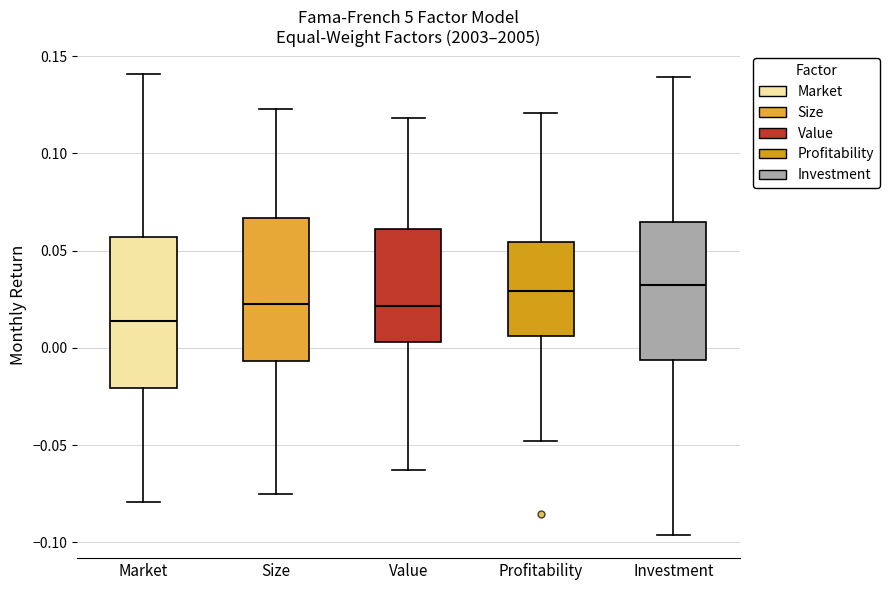

Reading left to right, transcribe this box plot: for each box, give where its median line is, the range the box spans, and where its two whiskers end, as read against the y-axis. The values are not printed on the chart, so give them approximately, as read against the axis.

Market: median 0.015, box -0.020 to 0.055, whiskers -0.080 to 0.140
Size: median 0.020, box -0.005 to 0.065, whiskers -0.075 to 0.125
Value: median 0.020, box 0.005 to 0.060, whiskers -0.065 to 0.120
Profitability: median 0.030, box 0.005 to 0.055, whiskers -0.050 to 0.120
Investment: median 0.035, box -0.005 to 0.065, whiskers -0.095 to 0.140